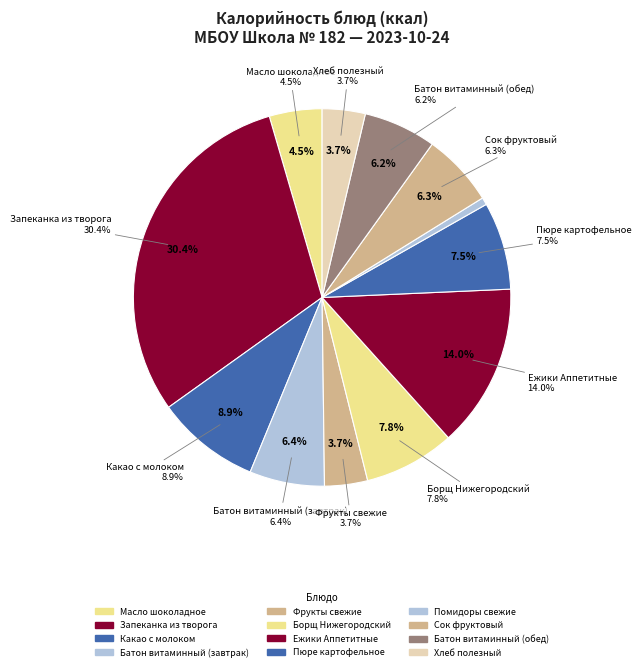

What is the change in value from Какао с молоком to Хлеб полезный?

-75.0